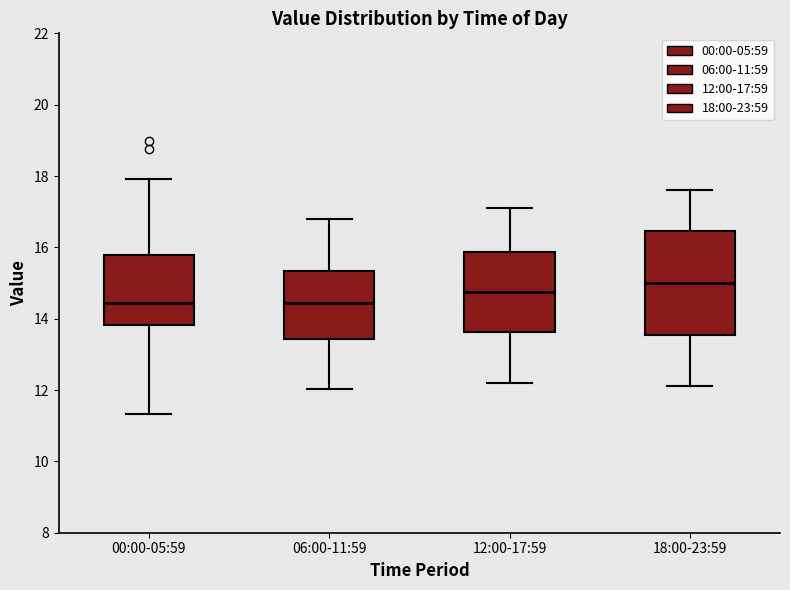

Reading left to right, transcribe this box plot: for each box, give where its median line is, the range the box spans, and where its two whiskers end, as read against the y-axis. The values are not printed on the chart, so give them approximately, as read against the axis.

00:00-05:59: median 14.4, box 13.8 to 15.8, whiskers 11.4 to 18.0
06:00-11:59: median 14.4, box 13.4 to 15.4, whiskers 12.0 to 16.8
12:00-17:59: median 14.8, box 13.6 to 15.8, whiskers 12.2 to 17.2
18:00-23:59: median 15.0, box 13.6 to 16.4, whiskers 12.2 to 17.6